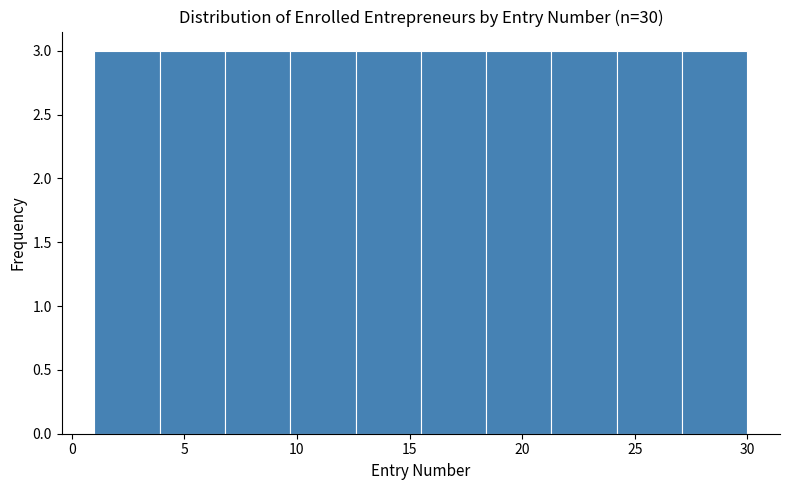

Reading left to right, list every bar in this chart as the range it spans on the x-axis followed by its height. Neither the bar edges nor the heights are printed on the chart, so give them approximately, as read against the axes.

1.0 to 3.9: 3
3.9 to 6.8: 3
6.8 to 9.7: 3
9.7 to 12.6: 3
12.6 to 15.5: 3
15.5 to 18.4: 3
18.4 to 21.3: 3
21.3 to 24.2: 3
24.2 to 27.1: 3
27.1 to 30.0: 3